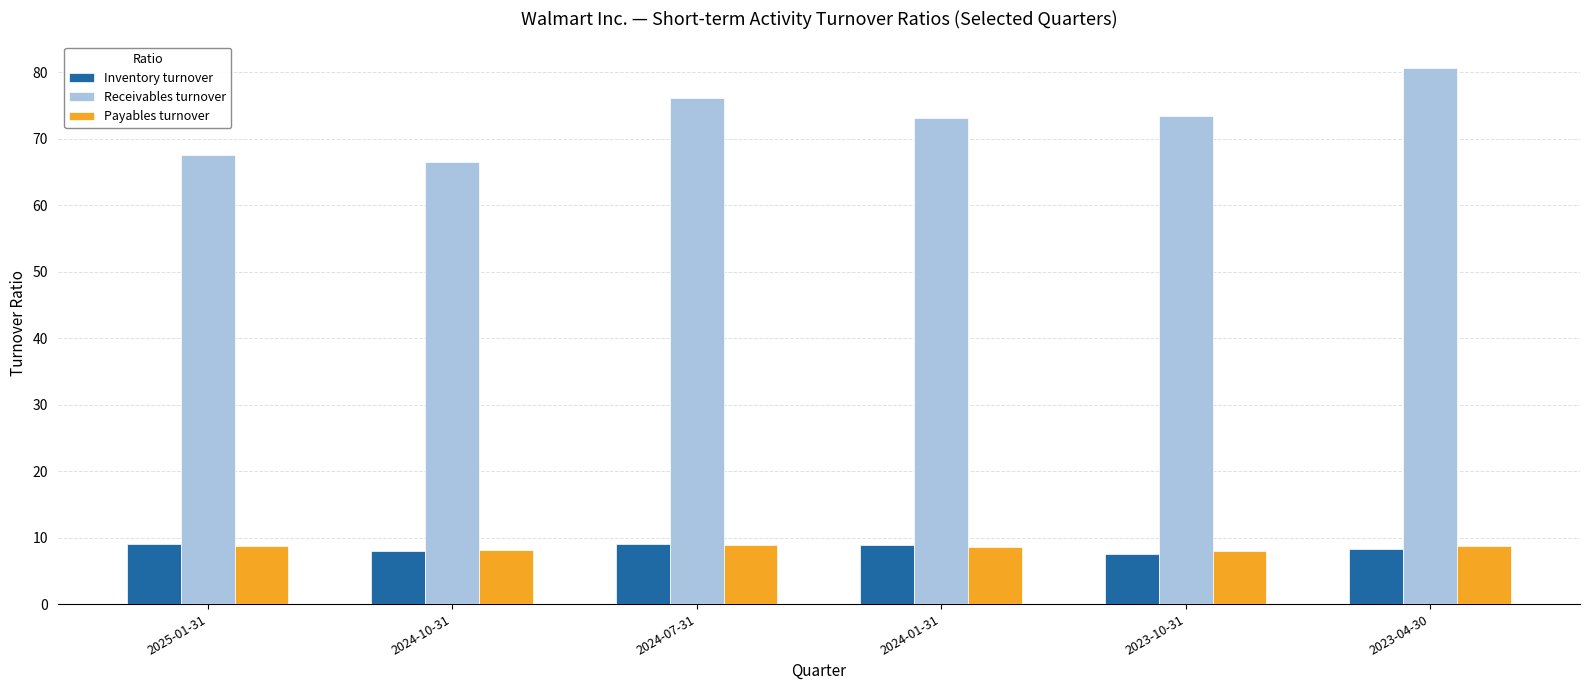

Which category has the highest value in the Receivables turnover series?

2023-04-30